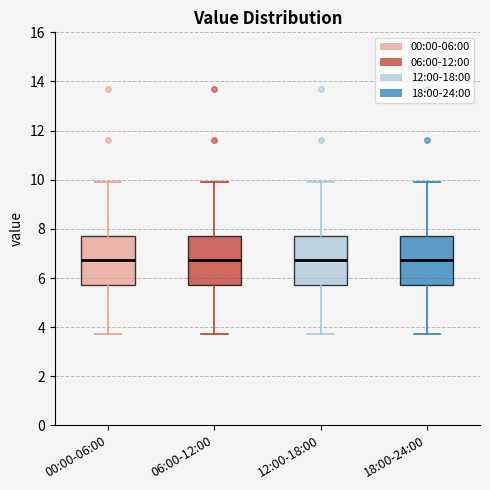

Reading left to right, transcribe this box plot: for each box, give where its median line is, the range the box spans, and where its two whiskers end, as read against the y-axis. The values are not printed on the chart, so give them approximately, as read against the axis.

00:00-06:00: median 6.8, box 5.8 to 7.8, whiskers 3.8 to 10.0
06:00-12:00: median 6.8, box 5.8 to 7.8, whiskers 3.8 to 10.0
12:00-18:00: median 6.8, box 5.8 to 7.8, whiskers 3.8 to 10.0
18:00-24:00: median 6.8, box 5.8 to 7.8, whiskers 3.8 to 10.0